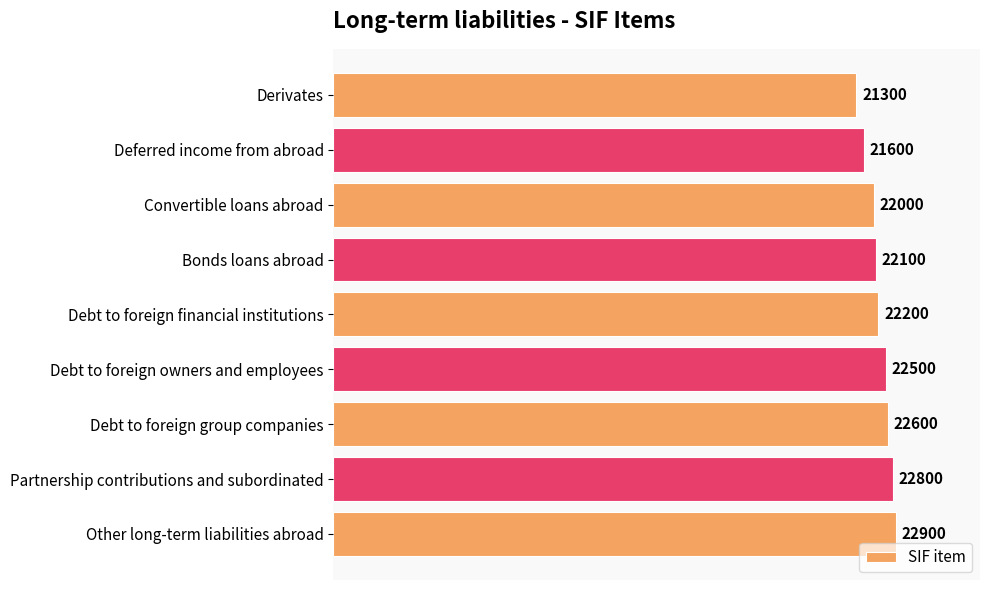

How many bars are there in total?

9